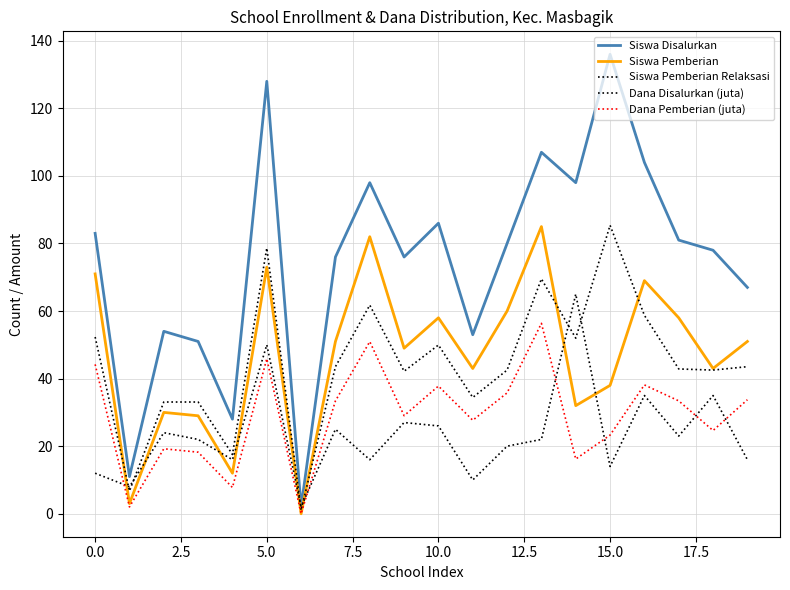

What is the difference between the maximum and minimum values in the Siswa Pemberian Relaksasi series?

63.0